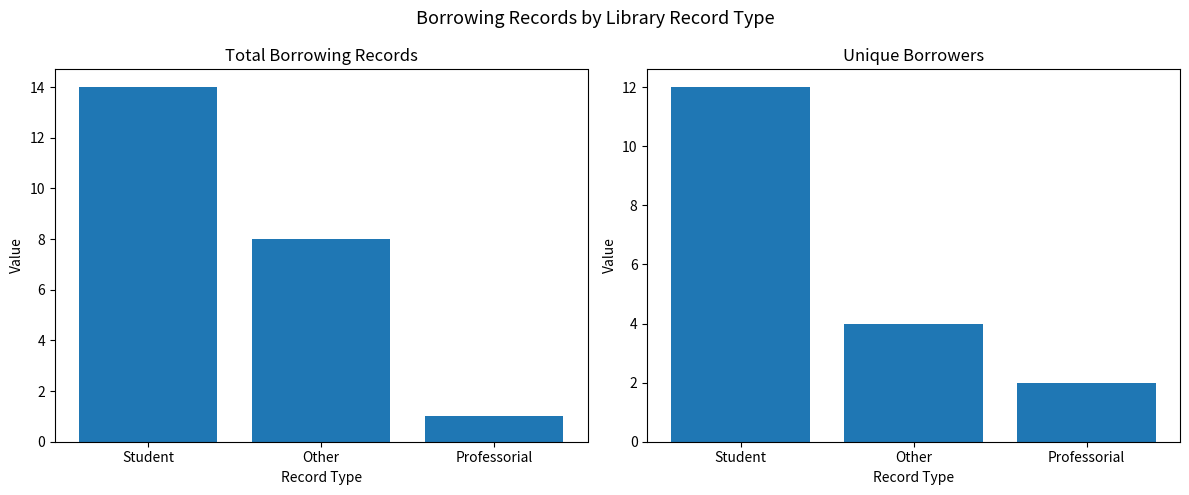

Between Other and Student, which is larger?

Student